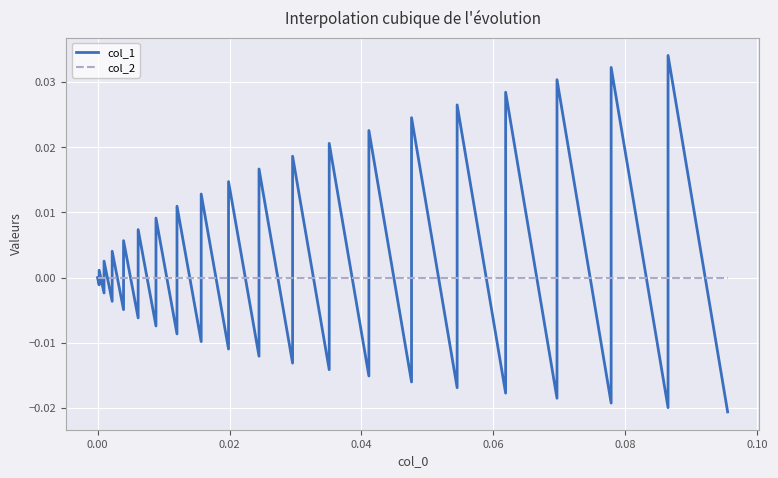

How many interior local peaks does the col_1 series have?

19